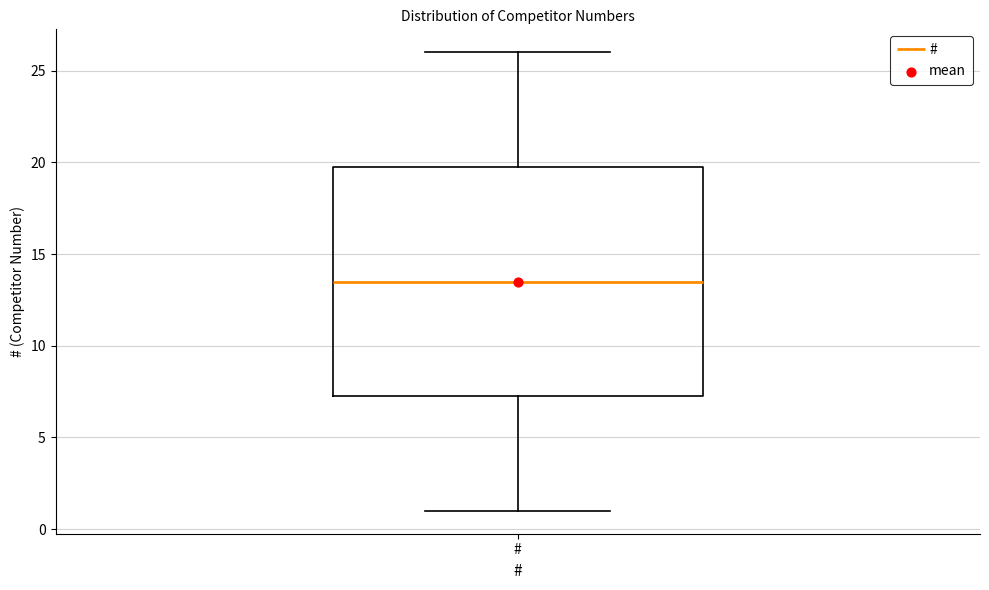

Read this box plot against the y-axis: the position of the median line, the range covered by the box, and the ends of both whiskers. The values are not printed on the chart, so give them approximately, as read against the axis.

median 13.5, box 7.5 to 20.0, whiskers 1.0 to 26.0